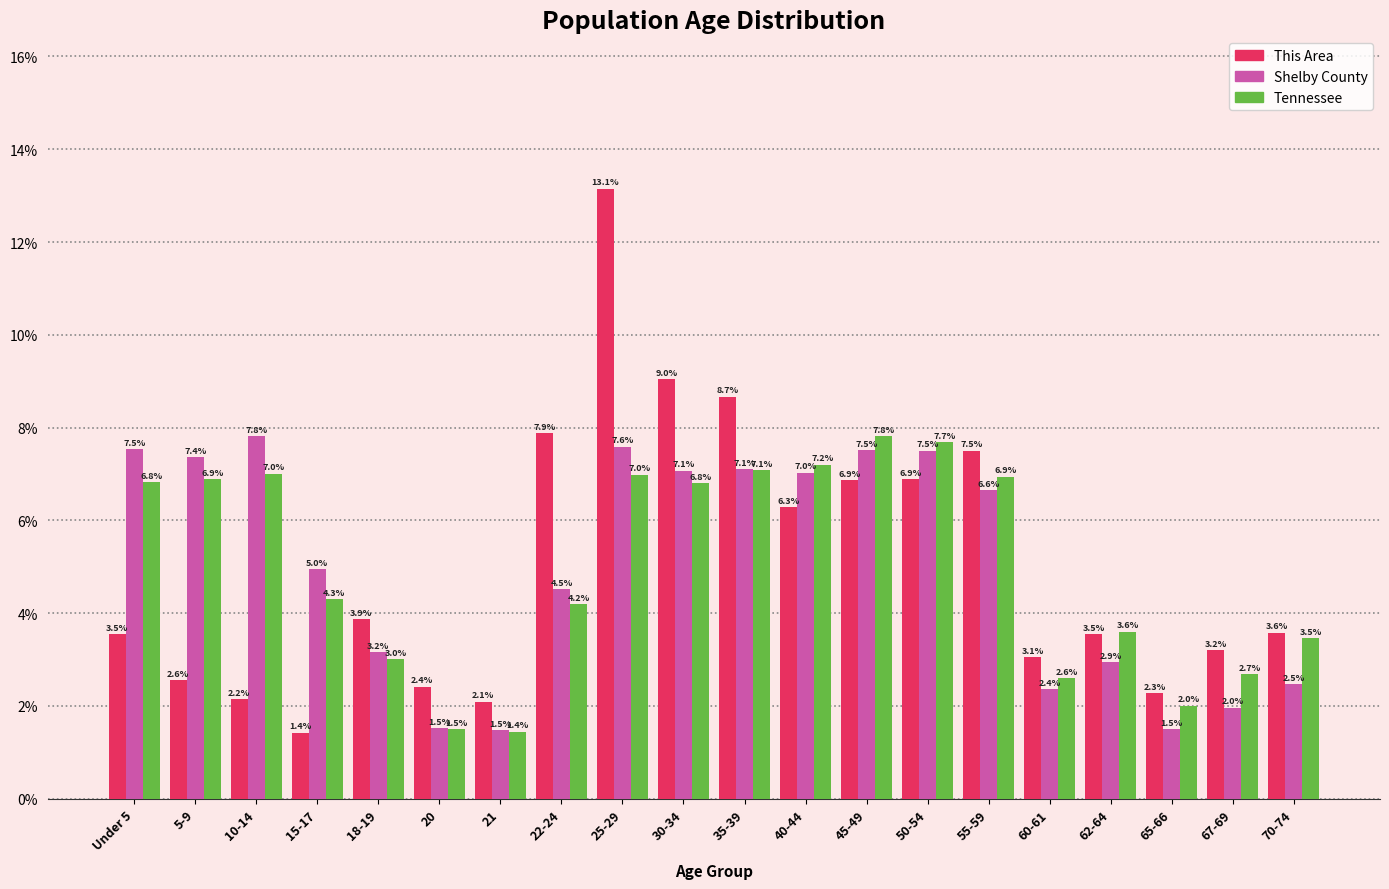

Reading left to right, extract all data points from this chart.

This Area: Under 5=3.5	5-9=2.6	10-14=2.2	15-17=1.4	18-19=3.9	20=2.4	21=2.1	22-24=7.9	25-29=13.1	30-34=9.0	35-39=8.7	40-44=6.3	45-49=6.9	50-54=6.9	55-59=7.5	60-61=3.1	62-64=3.5	65-66=2.3	67-69=3.2	70-74=3.6
Shelby County: Under 5=7.5	5-9=7.4	10-14=7.8	15-17=5.0	18-19=3.2	20=1.5	21=1.5	22-24=4.5	25-29=7.6	30-34=7.1	35-39=7.1	40-44=7.0	45-49=7.5	50-54=7.5	55-59=6.6	60-61=2.4	62-64=2.9	65-66=1.5	67-69=2.0	70-74=2.5
Tennessee: Under 5=6.8	5-9=6.9	10-14=7.0	15-17=4.3	18-19=3.0	20=1.5	21=1.4	22-24=4.2	25-29=7.0	30-34=6.8	35-39=7.1	40-44=7.2	45-49=7.8	50-54=7.7	55-59=6.9	60-61=2.6	62-64=3.6	65-66=2.0	67-69=2.7	70-74=3.5